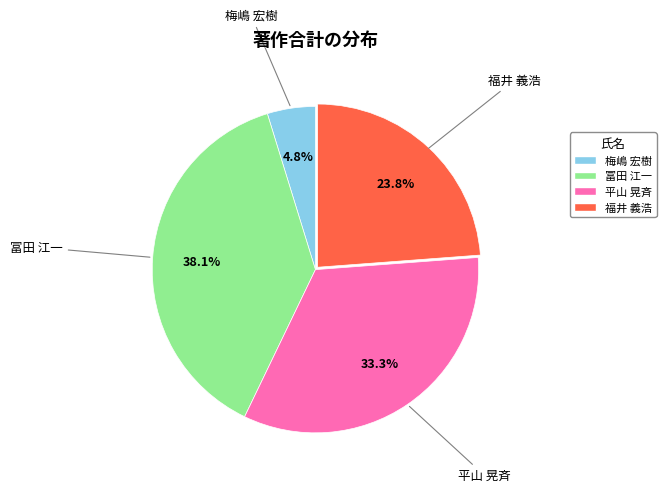

What portion of the pie excludes 冨田 江一?

61.9%